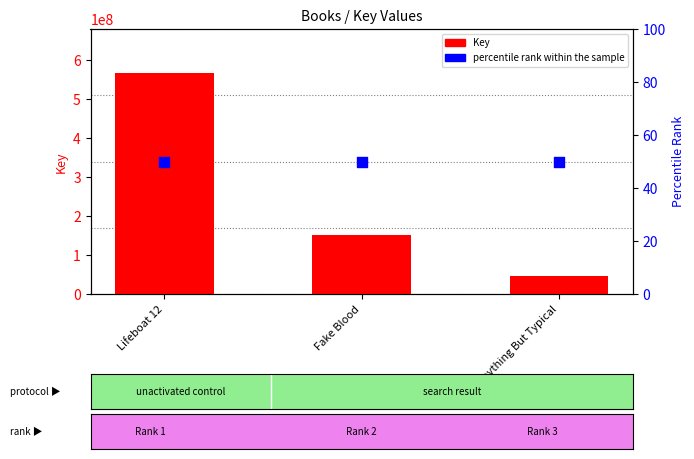

What is the total value across all series at Anything But Typical?

46593663